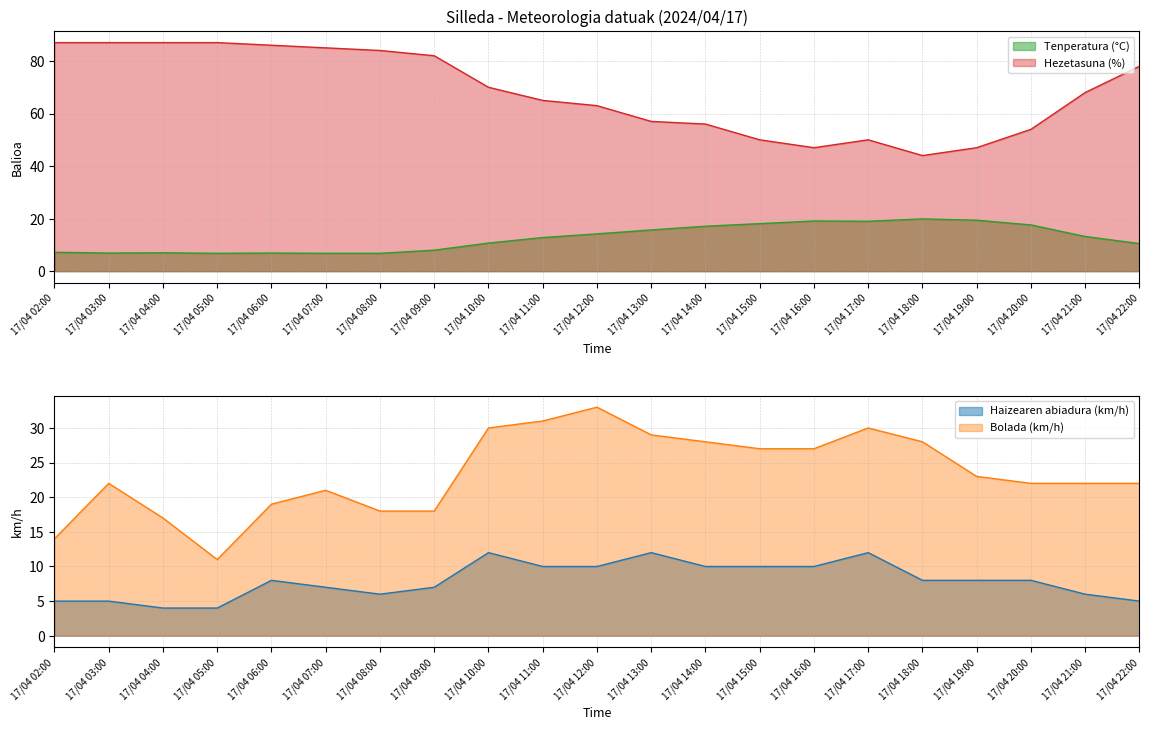

What is the approximate value of Haizearen abiadura (km/h) at 17/04 22:00?

5